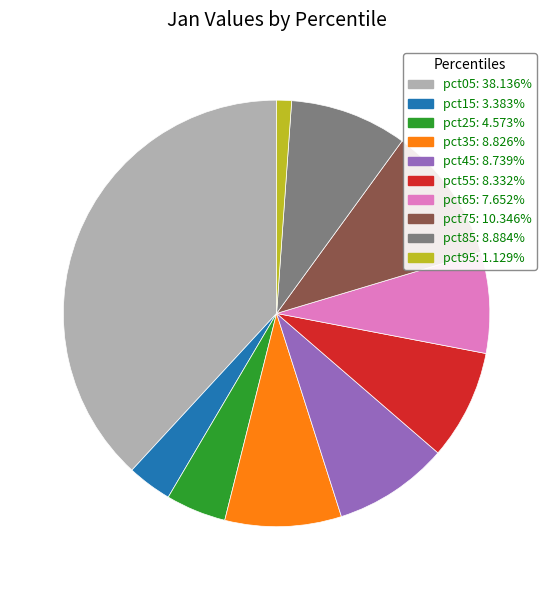

The pct65 slice represents 8% of the pie. True or false?

True